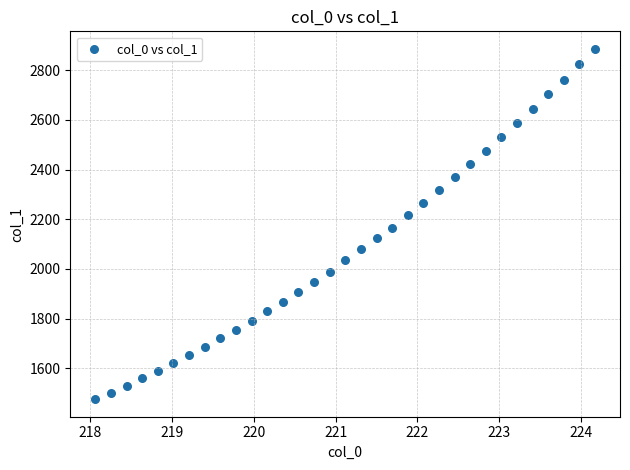

What is the range of X values (max minus min)?

6.1